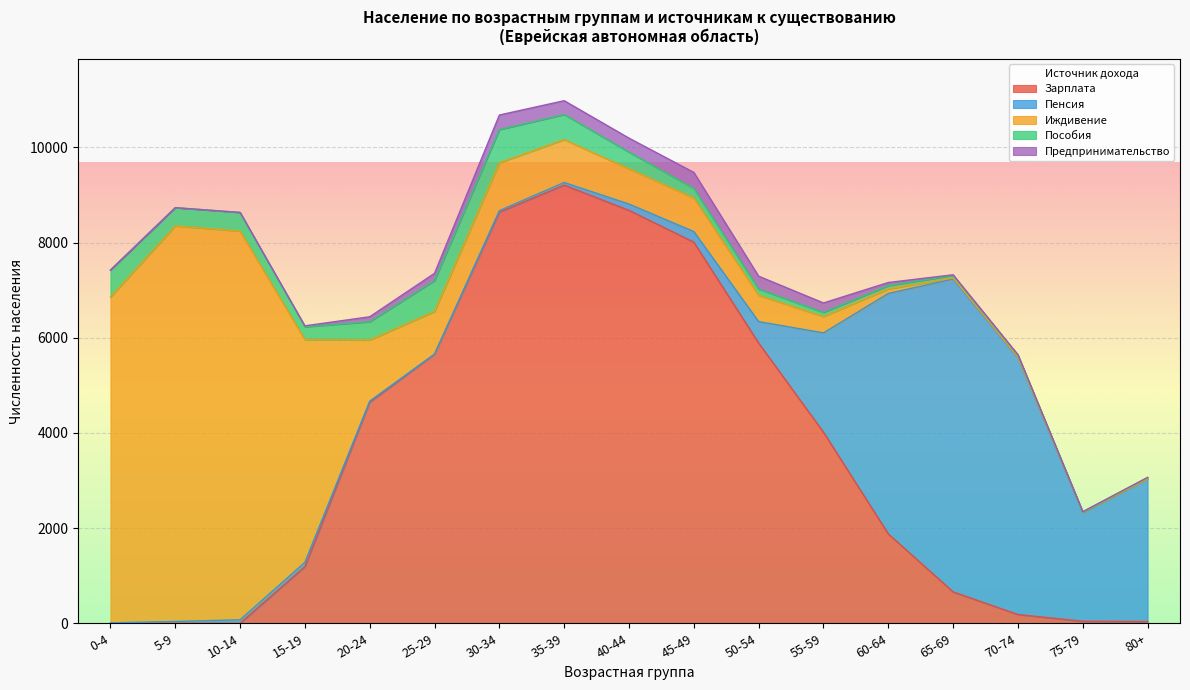

How many series are shown in this chart?

5